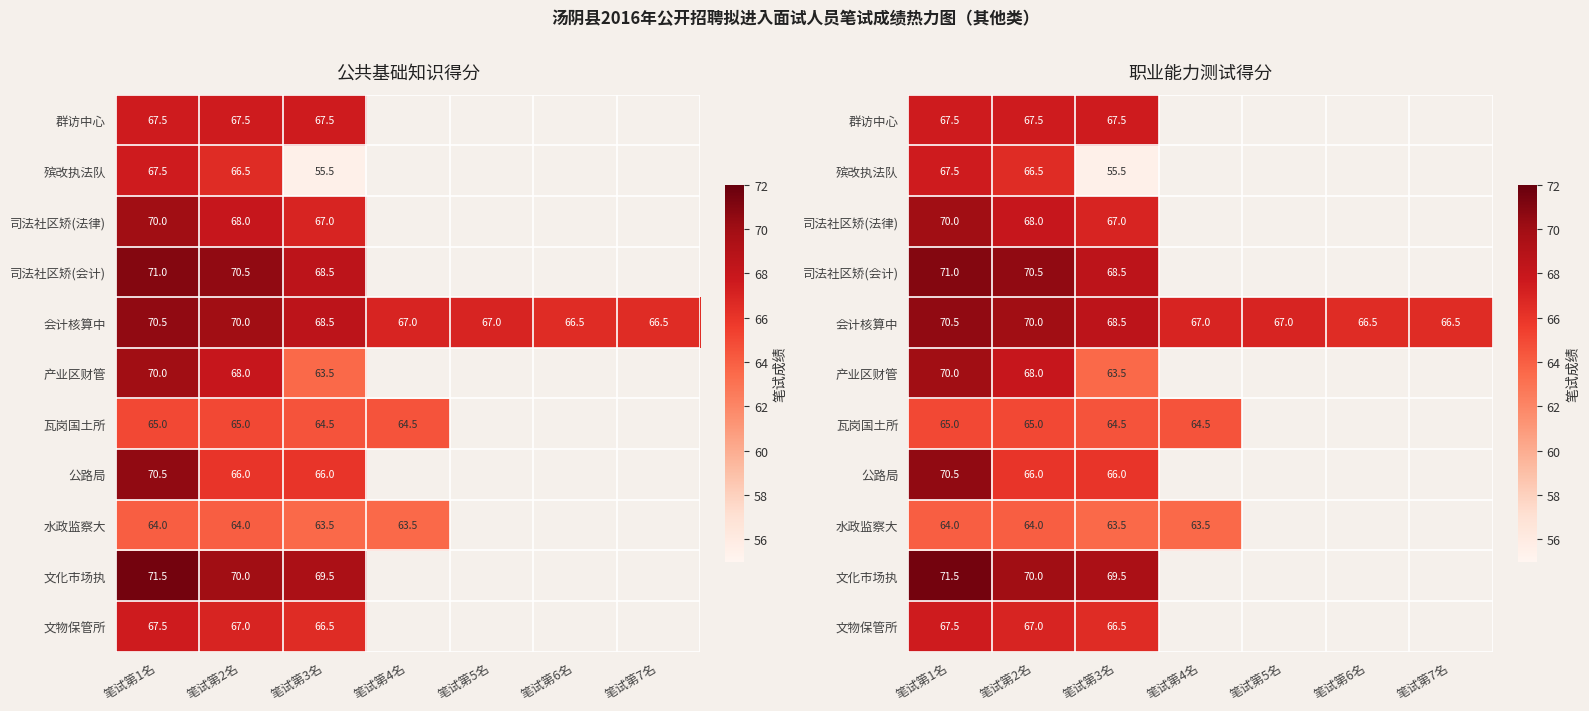

What is the maximum value for 文物保管所?

67.5